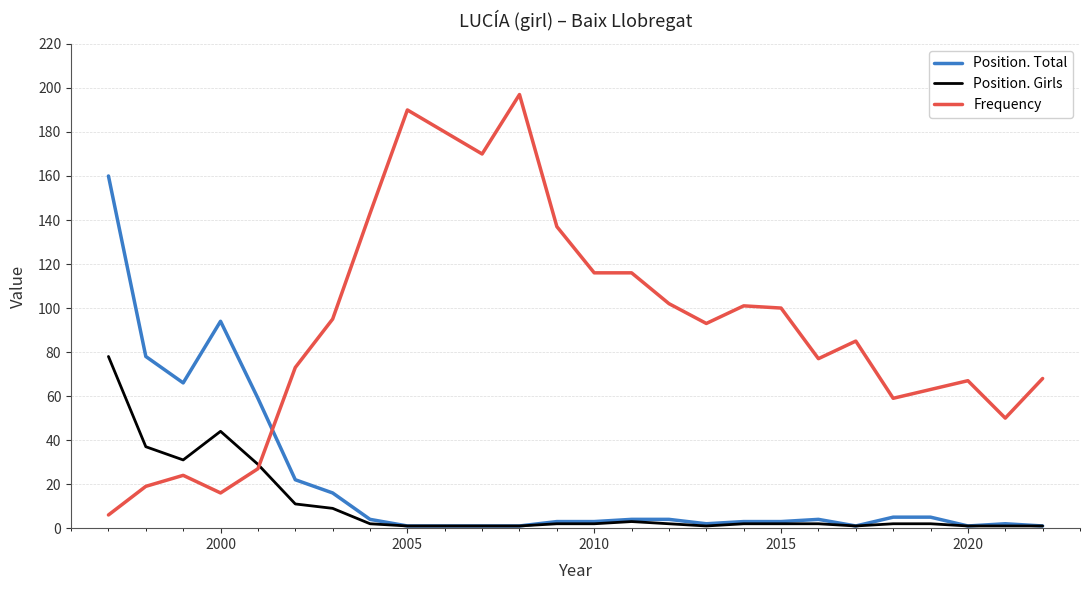

List the series in order of their peak value, lowest first.

Position. Girls, Position. Total, Frequency